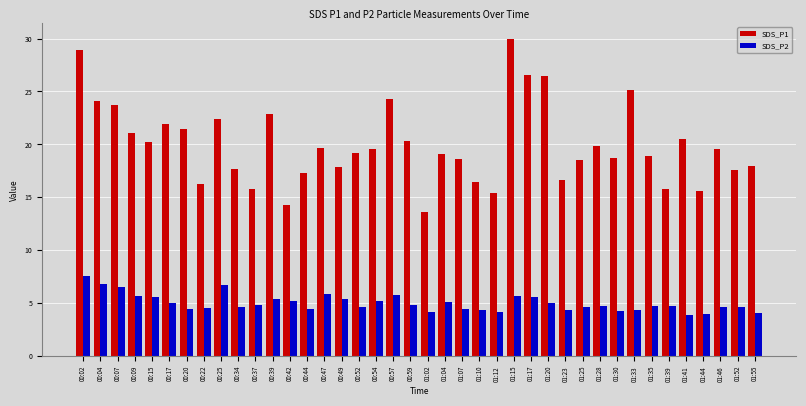

What is the difference between the second highest and minimum values in the SDS_P2 series?

2.9